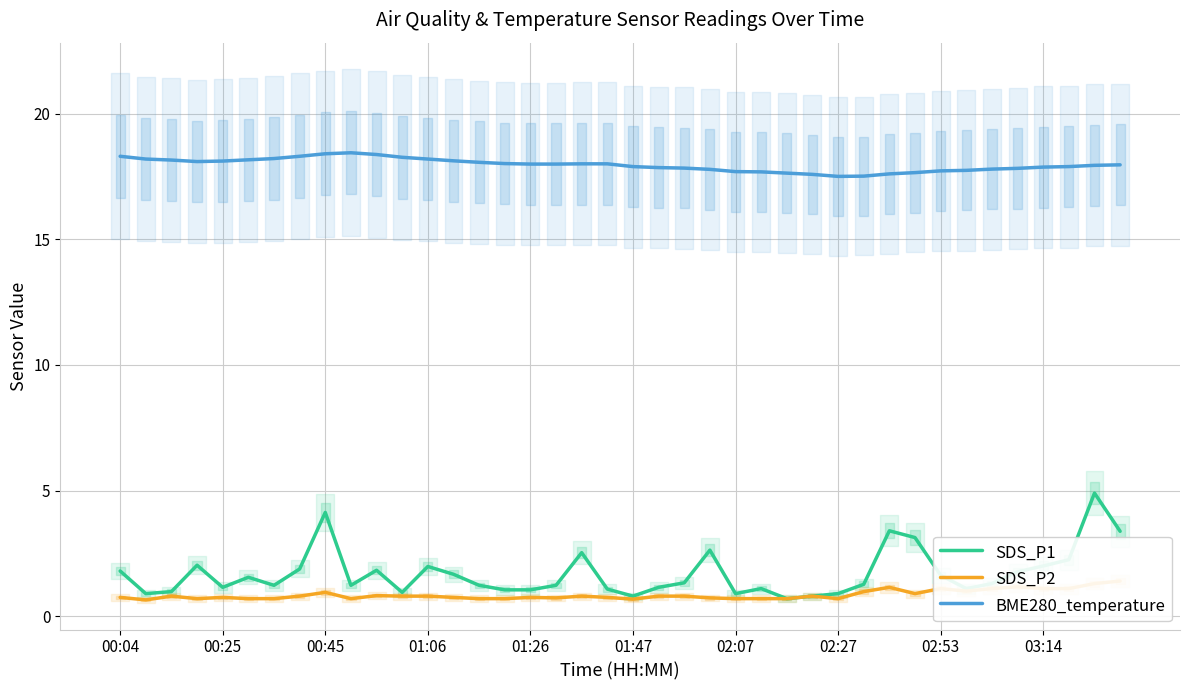

The BME280_temperature series shows 25.2 at 02:07. True or false?

False